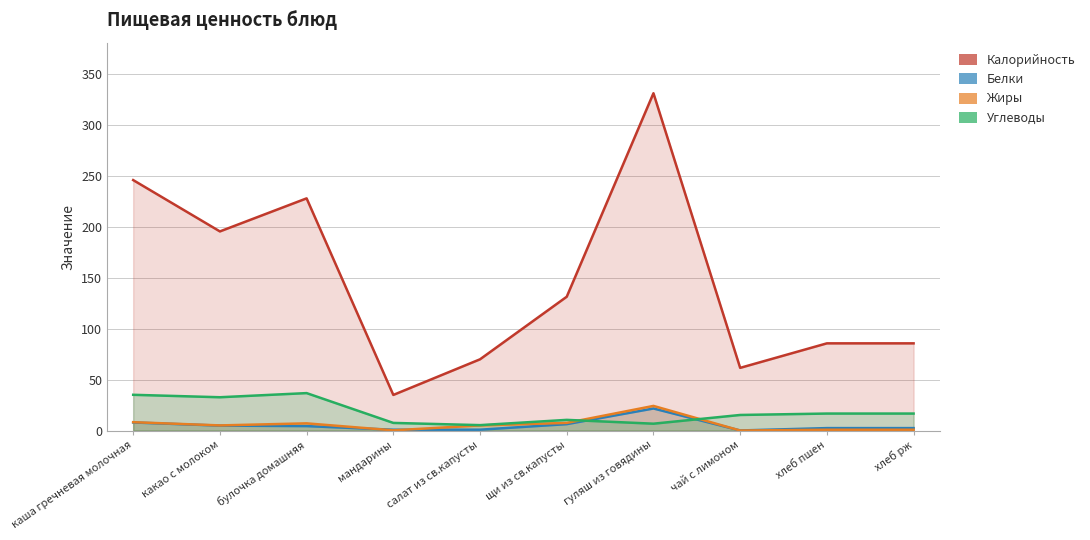

What are all the series names shown in the legend?

Калорийность, Белки, Жиры, Углеводы